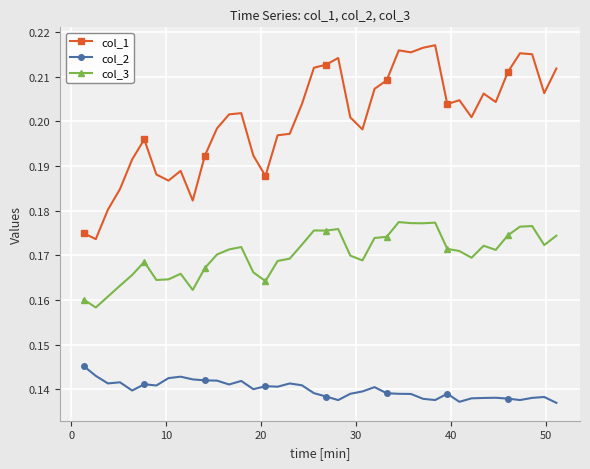

True or false: col_2 and col_1 intersect in this chart.

False